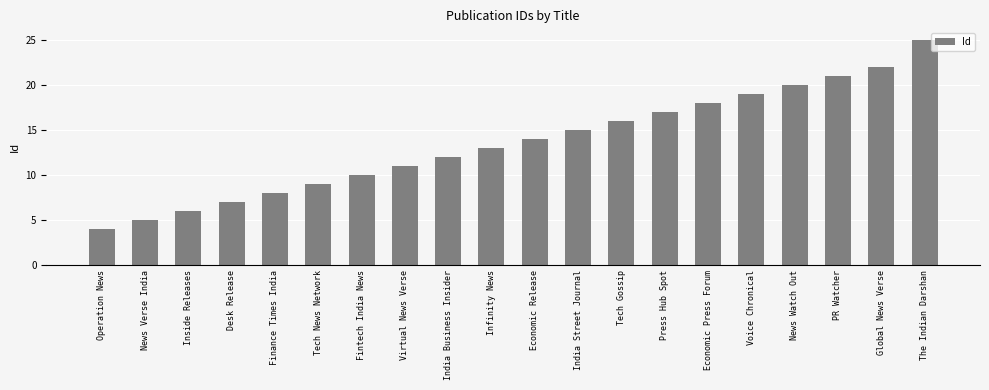

What is the average value?

14